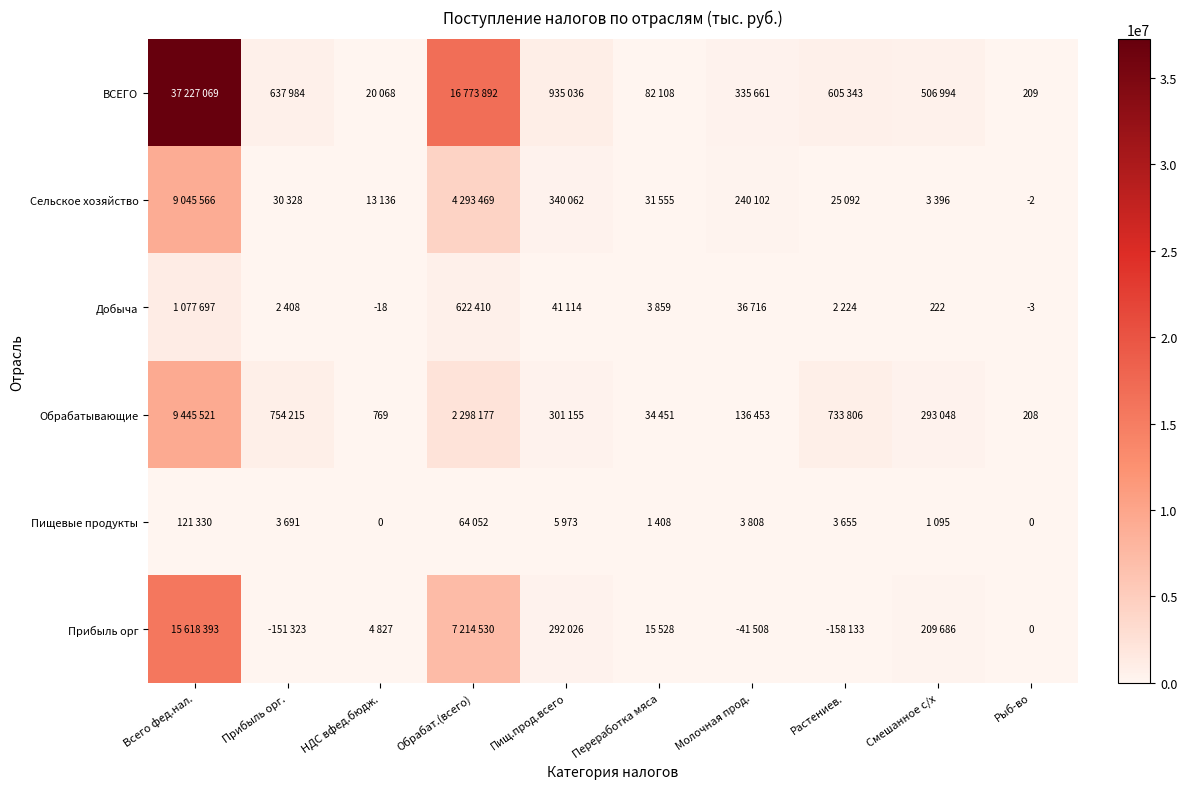

What is the difference between the highest and lowest values at Рыб-во?

212